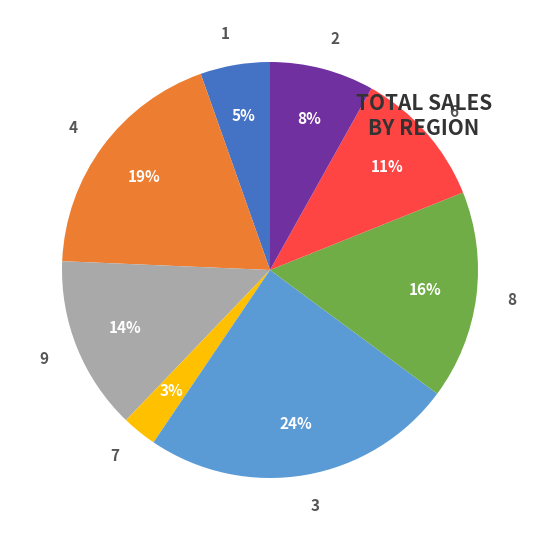

To the nearest percent, what portion does 4 represent?

19%